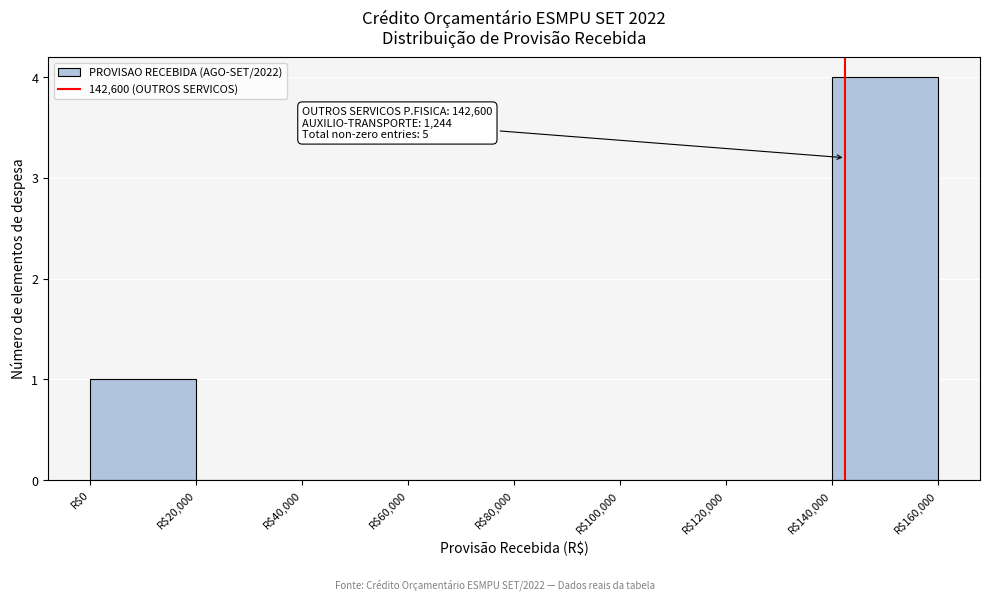

Which range on the x-axis has the tallest bar?

140000 to 160000